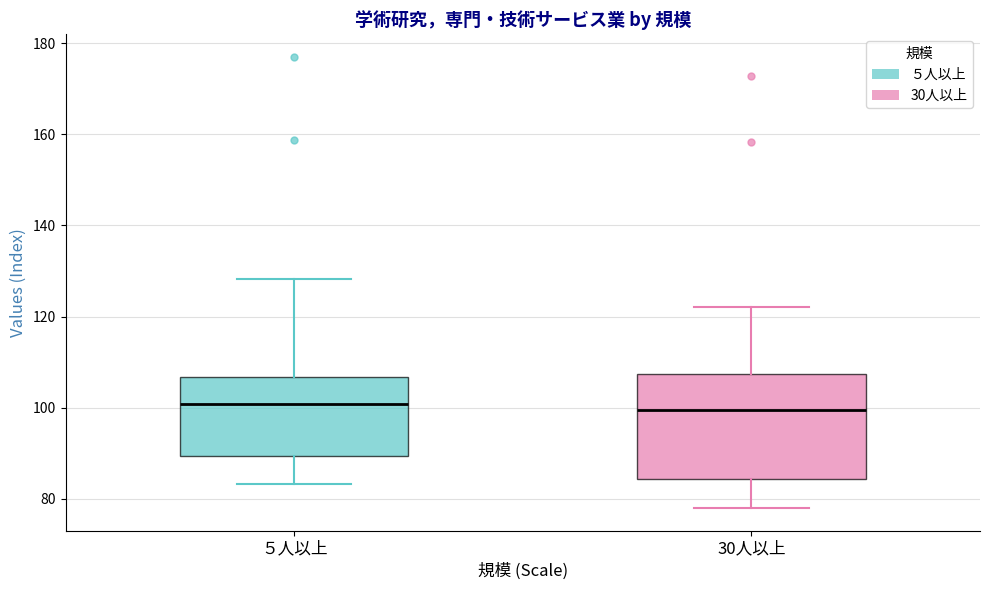

Reading left to right, transcribe this box plot: for each box, give where its median line is, the range the box spans, and where its two whiskers end, as read against the y-axis. The values are not printed on the chart, so give them approximately, as read against the axis.

５人以上: median 100, box 90 to 106, whiskers 84 to 128
30人以上: median 100, box 84 to 108, whiskers 78 to 122